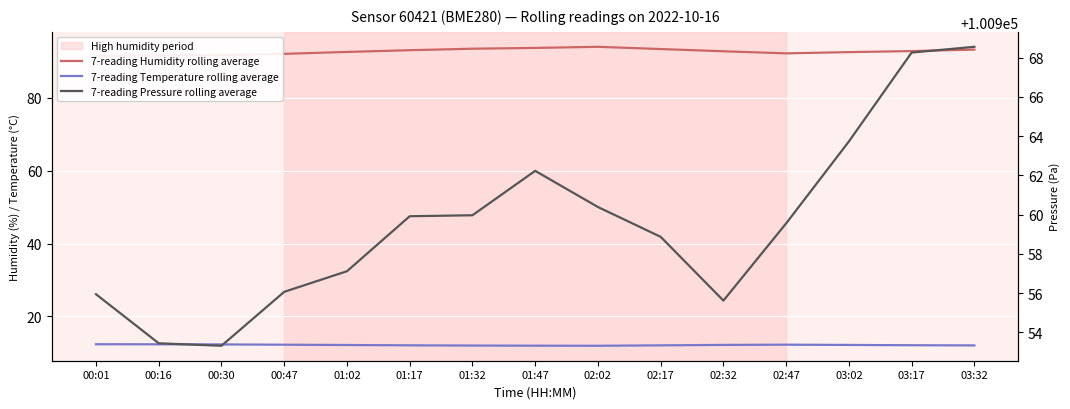

What are all the series names shown in the legend?

7-reading Humidity rolling average, 7-reading Temperature rolling average, 7-reading Pressure rolling average